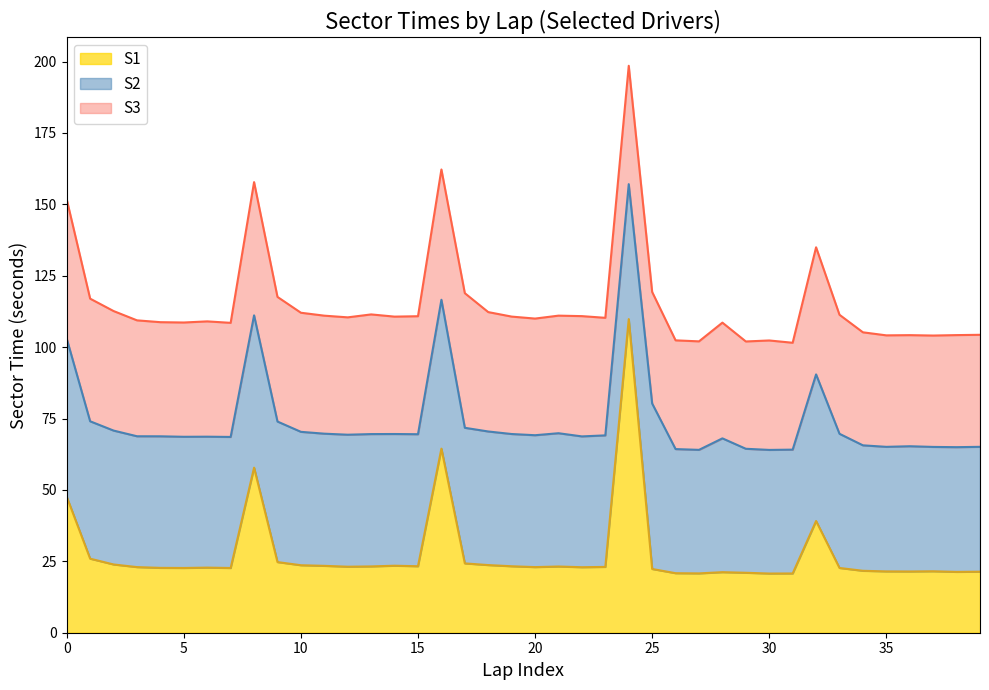

True or false: S3 and S2 cross at least once.

False